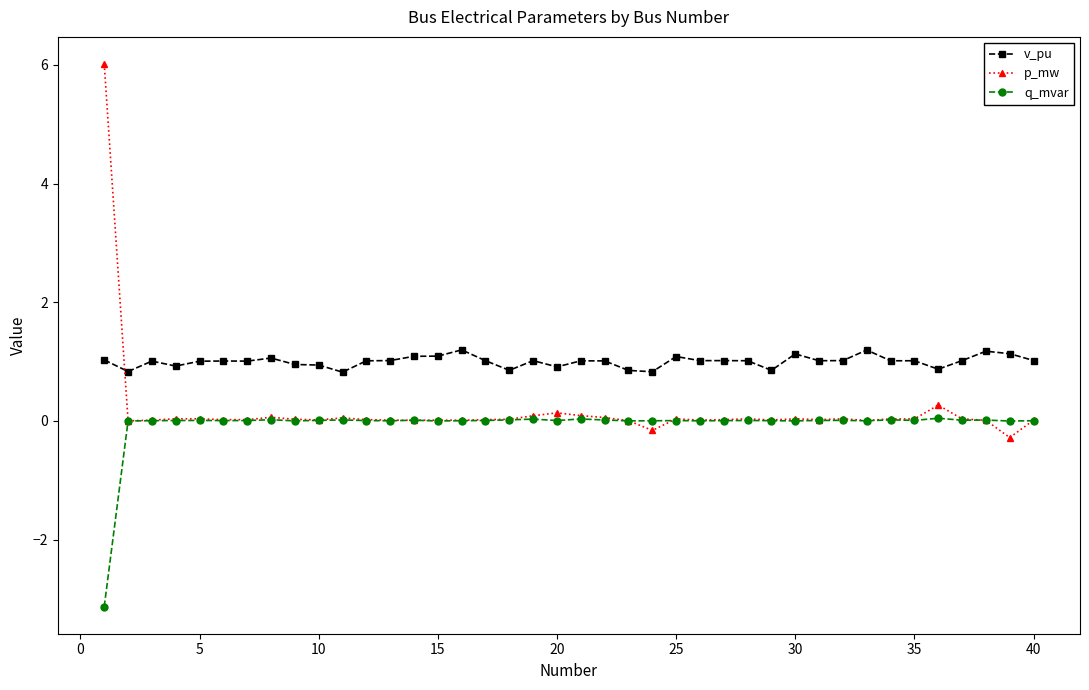

Is this an area chart (filled region under the line)?

No